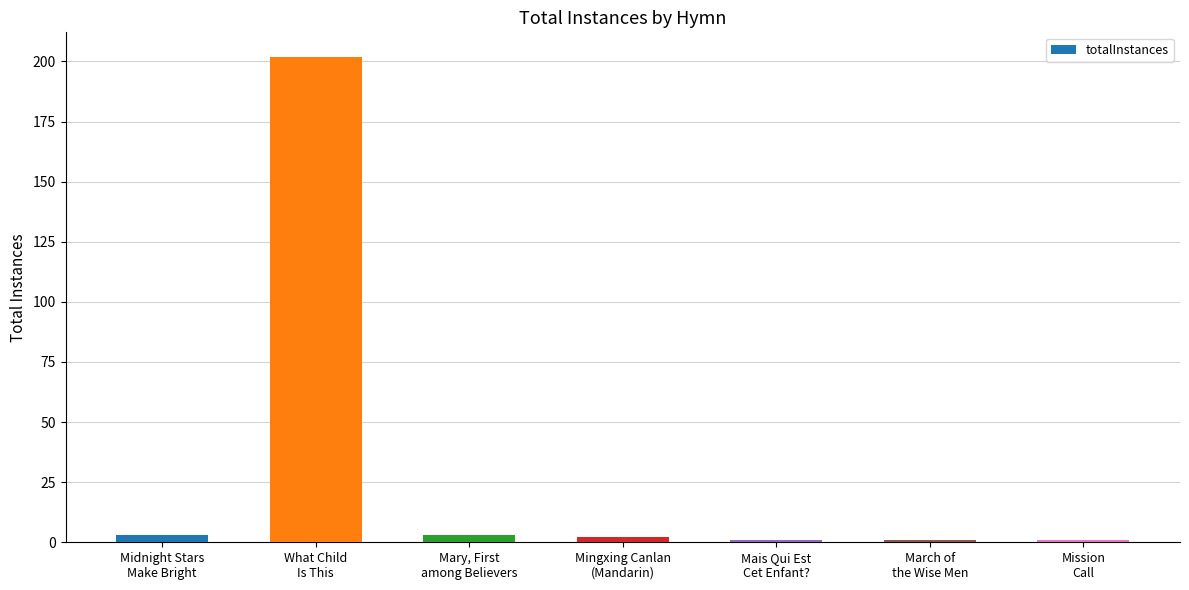

What is the sum of the values at Midnight Stars
Make Bright and Mais Qui Est
Cet Enfant??

4